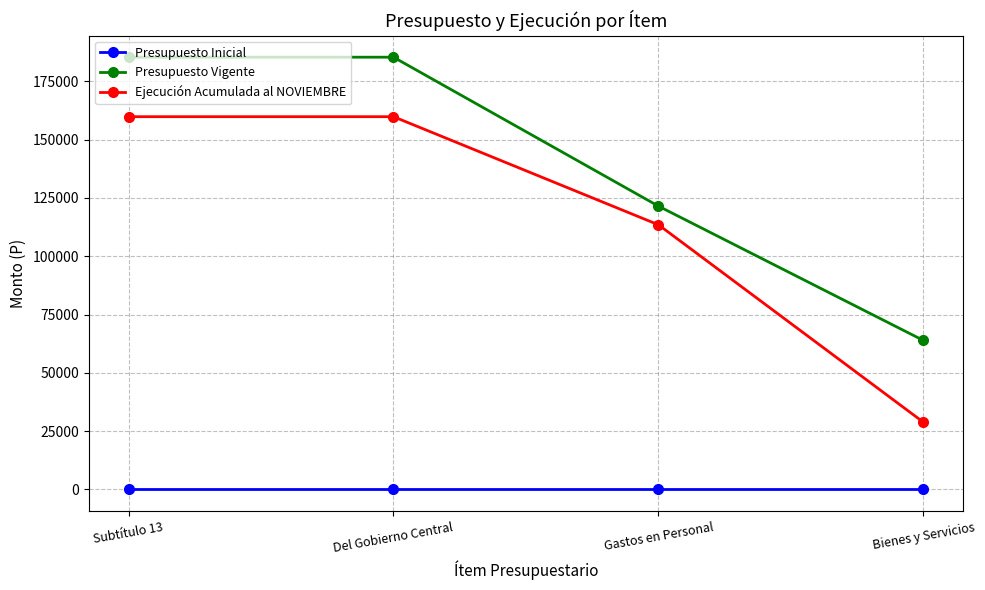

Does the chart have visible grid lines?

Yes